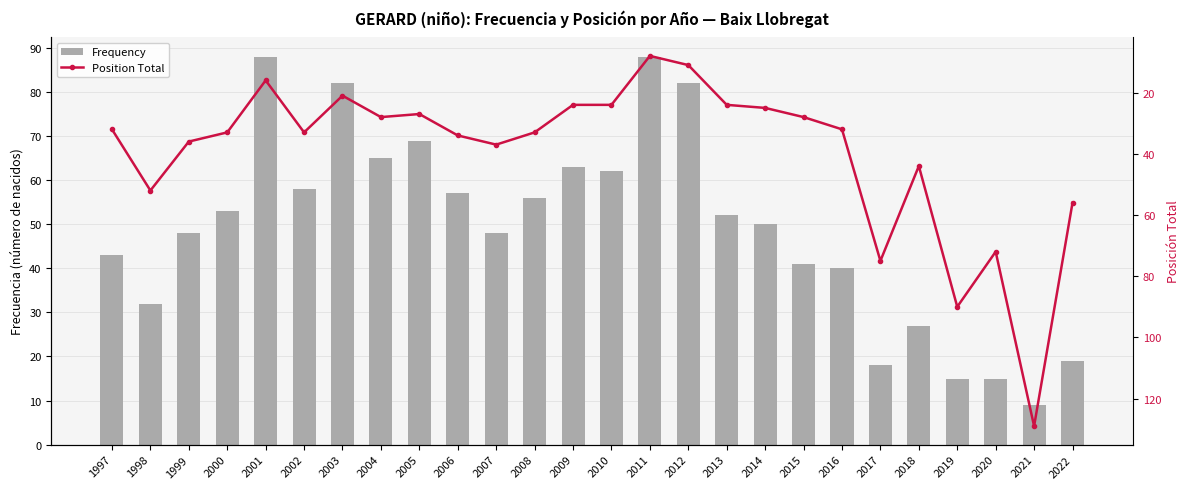

Between 2005 and 2007, which is larger?

2005